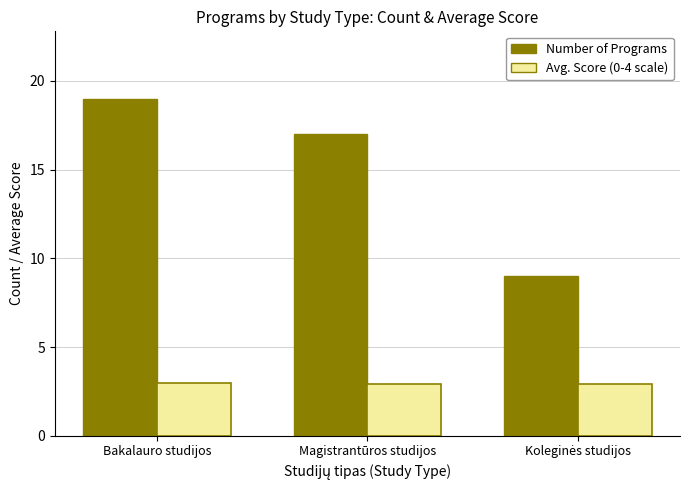

What is the smallest value displayed?

2.9